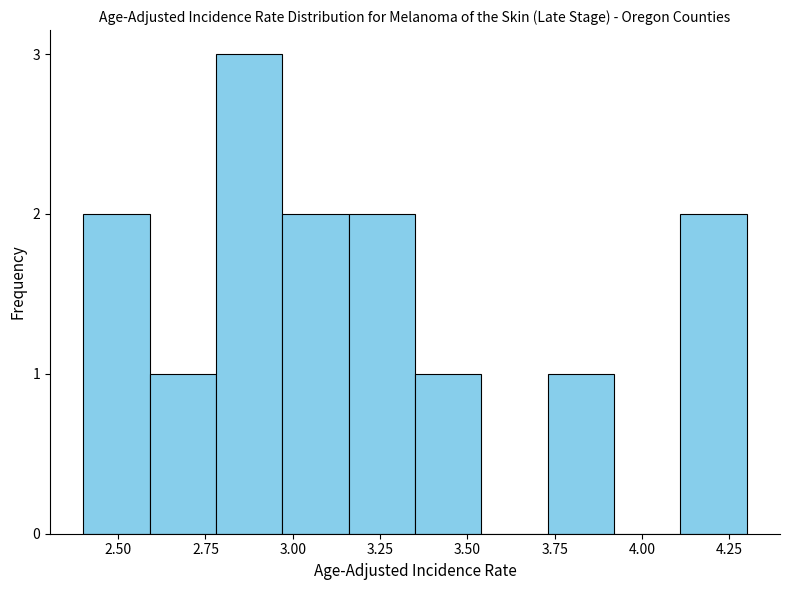

Read against the x-axis, roughly where is the centre of the tallest bar?

2.90